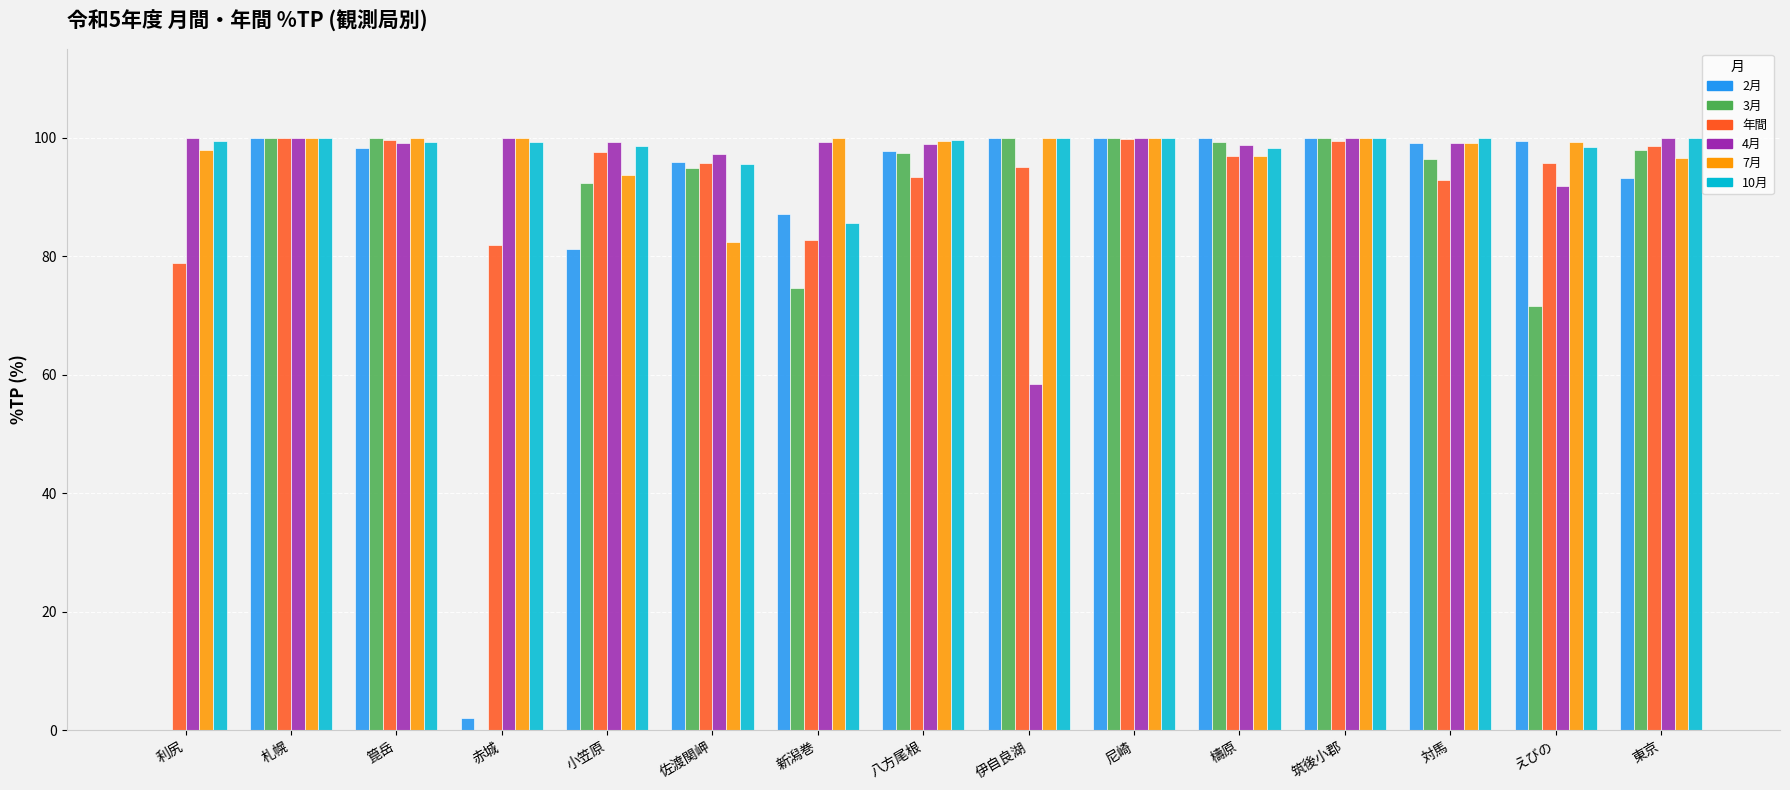

What is the maximum value shown in the chart?

100.0